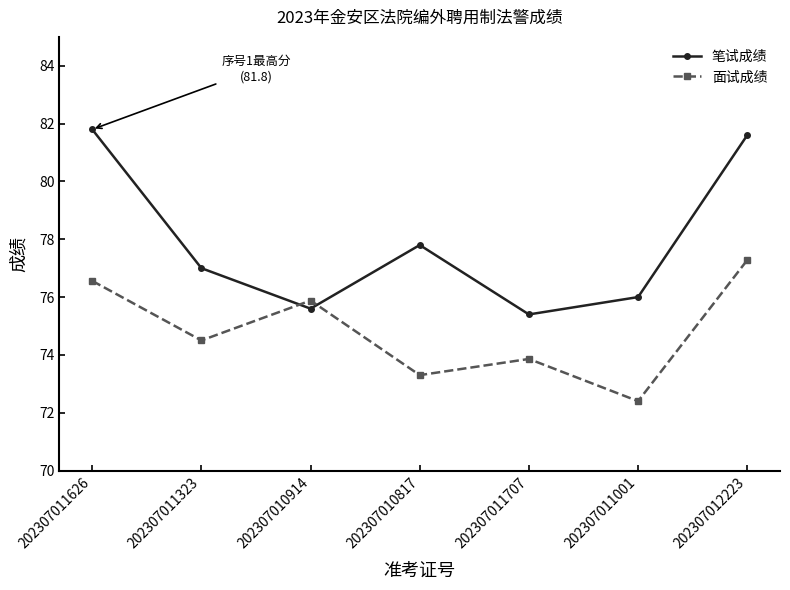

At which category does 面试成绩 reach its first local valley?

202307011323